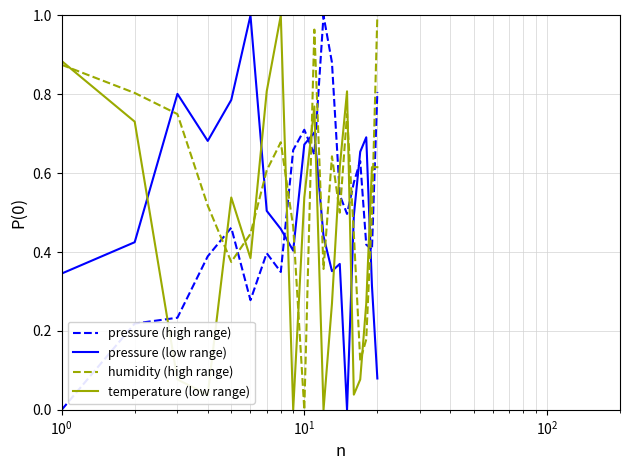

What is the sum of all temperature (low range) values?

9.1